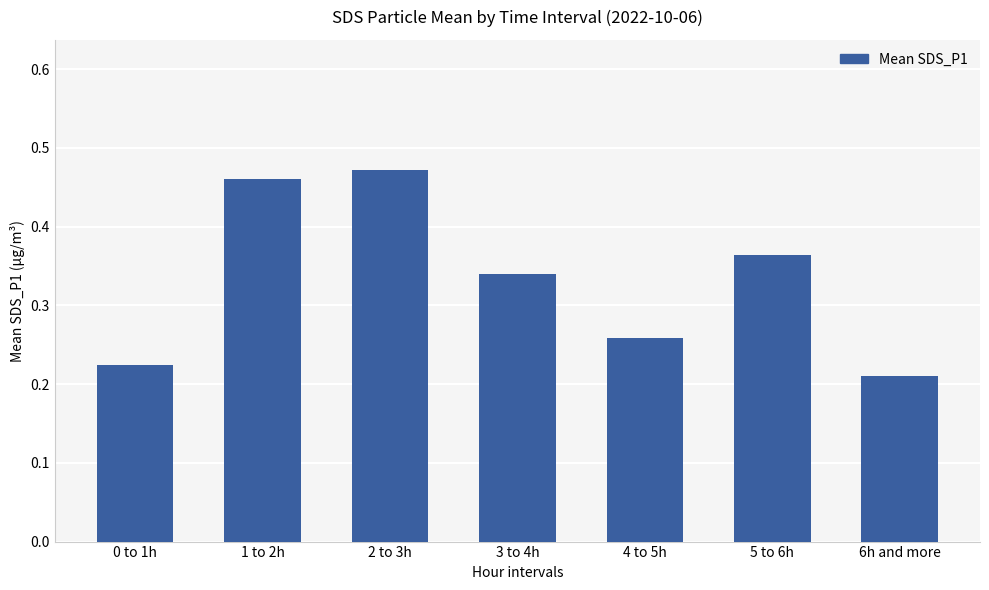

True or false: the data shows 0.7 at 5 to 6h.

False